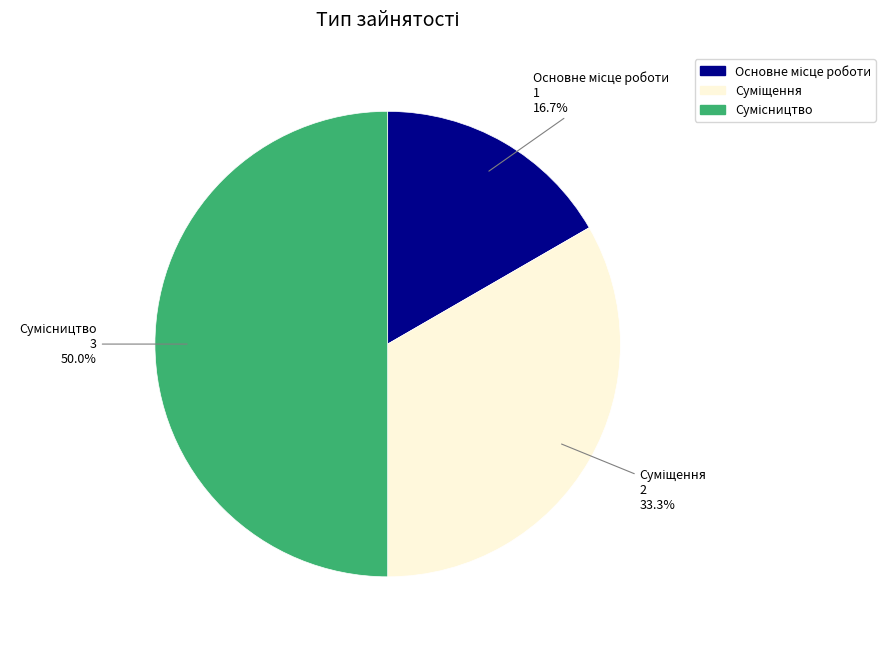

How many segments does this pie chart have?

3